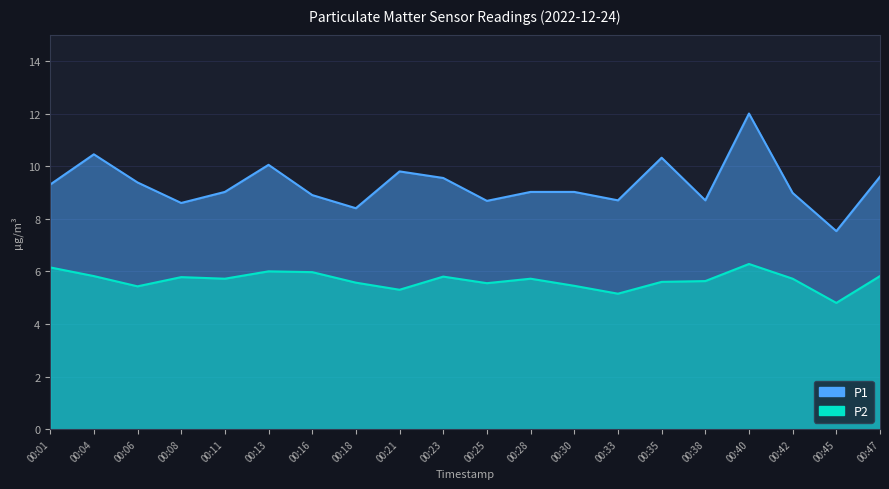

Reading left to right, extract all data points from this chart.

P1: 9.3	10.4	9.4	8.6	9.0	10.1	8.9	8.4	9.8	9.6	8.7	9.0	9.0	8.7	10.3	8.7	12.0	9.0	7.5	9.6
P2: 6.2	5.8	5.4	5.8	5.7	6.0	6.0	5.6	5.3	5.8	5.5	5.7	5.5	5.2	5.6	5.6	6.3	5.7	4.8	5.8